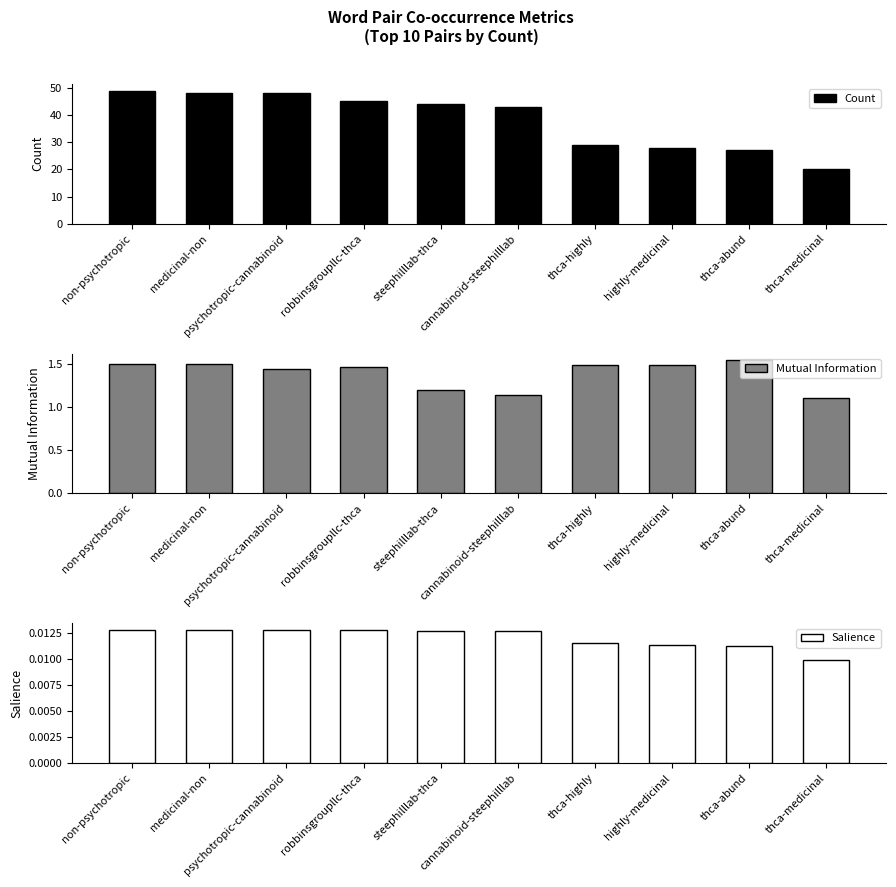

Does the chart contain stacked bars?

No